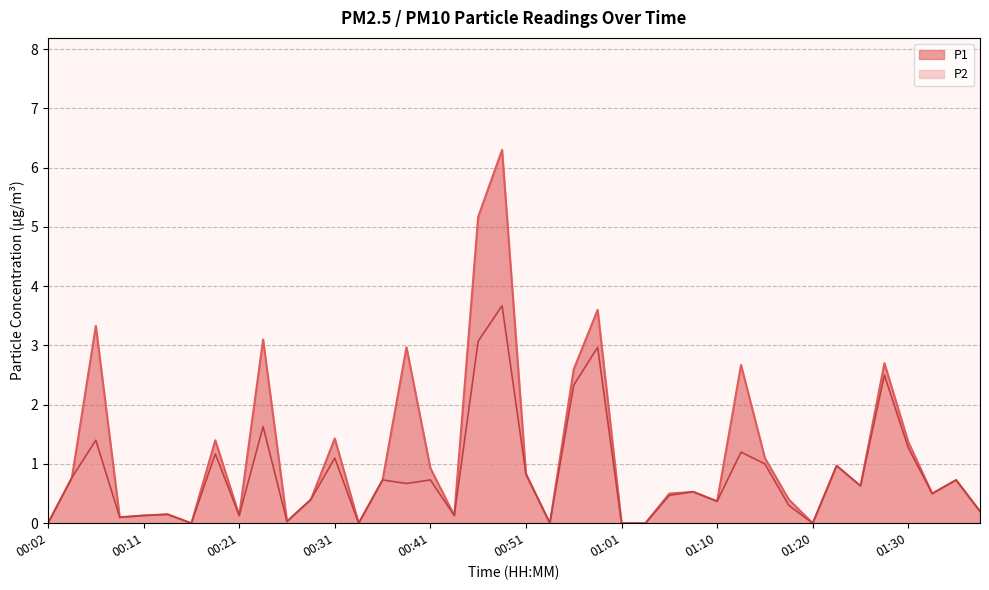

Where is the first local maximum for P2?

00:07